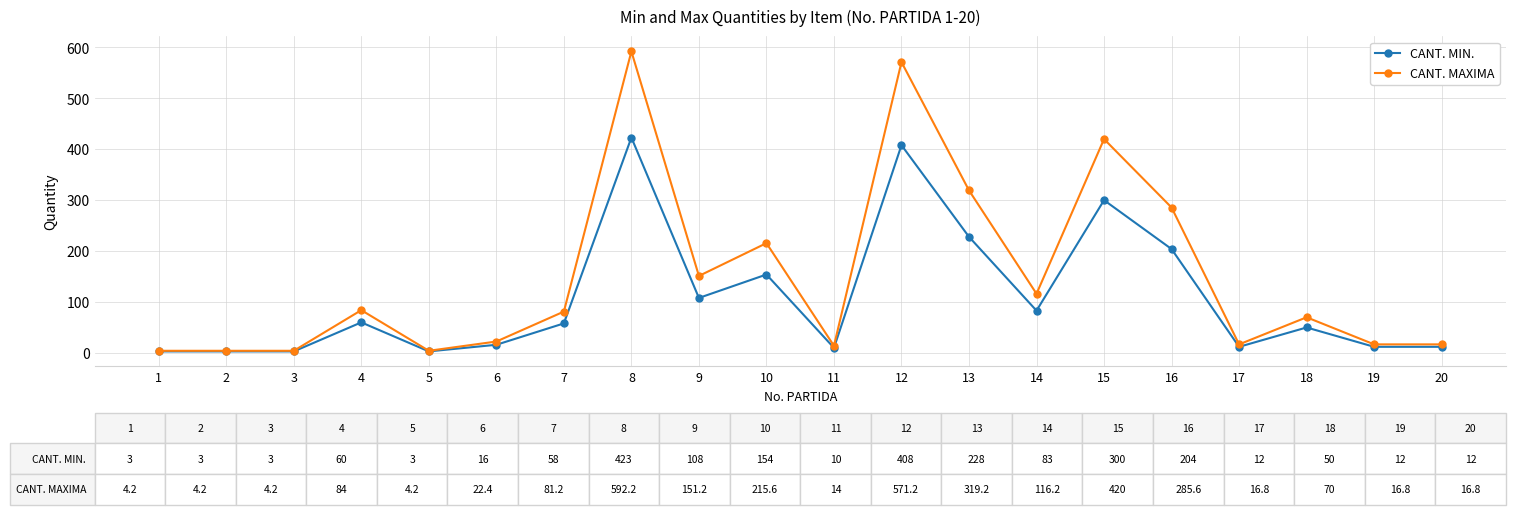

What are all the series names shown in the legend?

CANT. MIN., CANT. MAXIMA